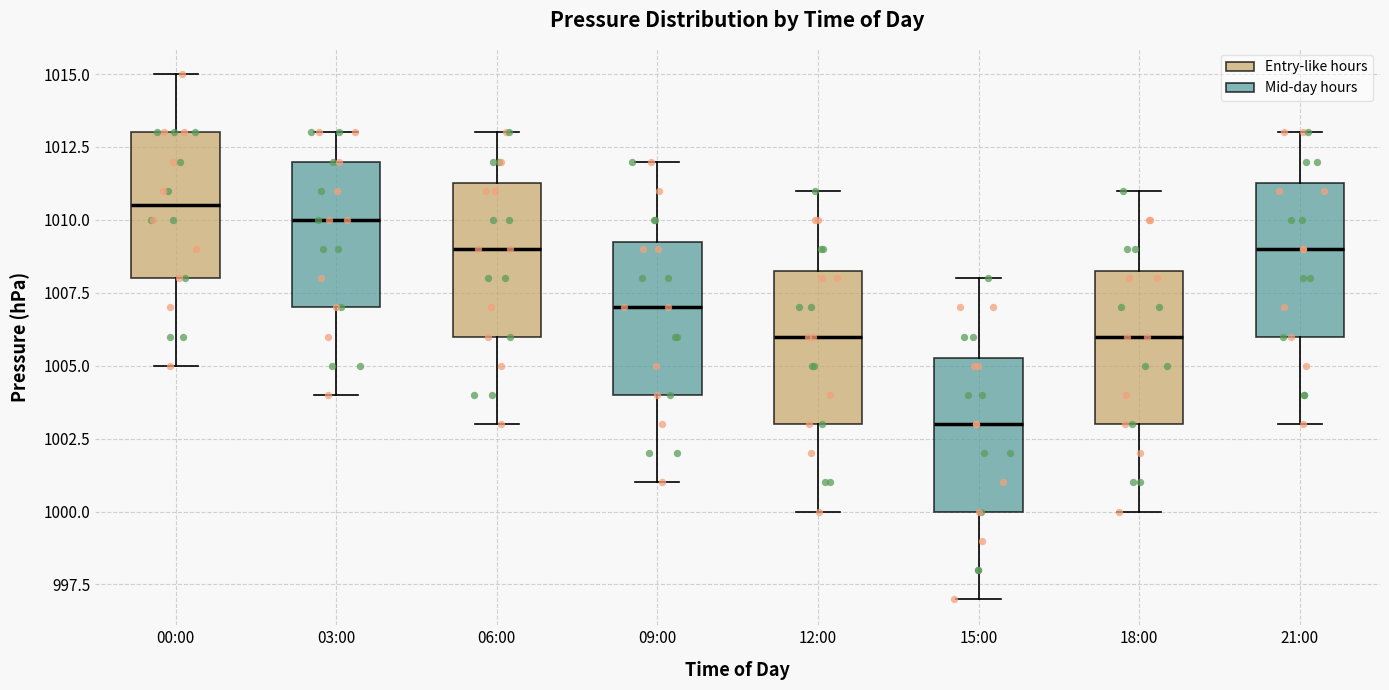

Reading left to right, transcribe this box plot: for each box, give where its median line is, the range the box spans, and where its two whiskers end, as read against the y-axis. The values are not printed on the chart, so give them approximately, as read against the axis.

00:00: median 1010.5, box 1008.0 to 1013.0, whiskers 1005.0 to 1015.0
03:00: median 1010.0, box 1007.0 to 1012.0, whiskers 1004.0 to 1013.0
06:00: median 1009.0, box 1006.0 to 1011.5, whiskers 1003.0 to 1013.0
09:00: median 1007.0, box 1004.0 to 1009.5, whiskers 1001.0 to 1012.0
12:00: median 1006.0, box 1003.0 to 1008.5, whiskers 1000.0 to 1011.0
15:00: median 1003.0, box 1000.0 to 1005.5, whiskers 997.0 to 1008.0
18:00: median 1006.0, box 1003.0 to 1008.5, whiskers 1000.0 to 1011.0
21:00: median 1009.0, box 1006.0 to 1011.5, whiskers 1003.0 to 1013.0